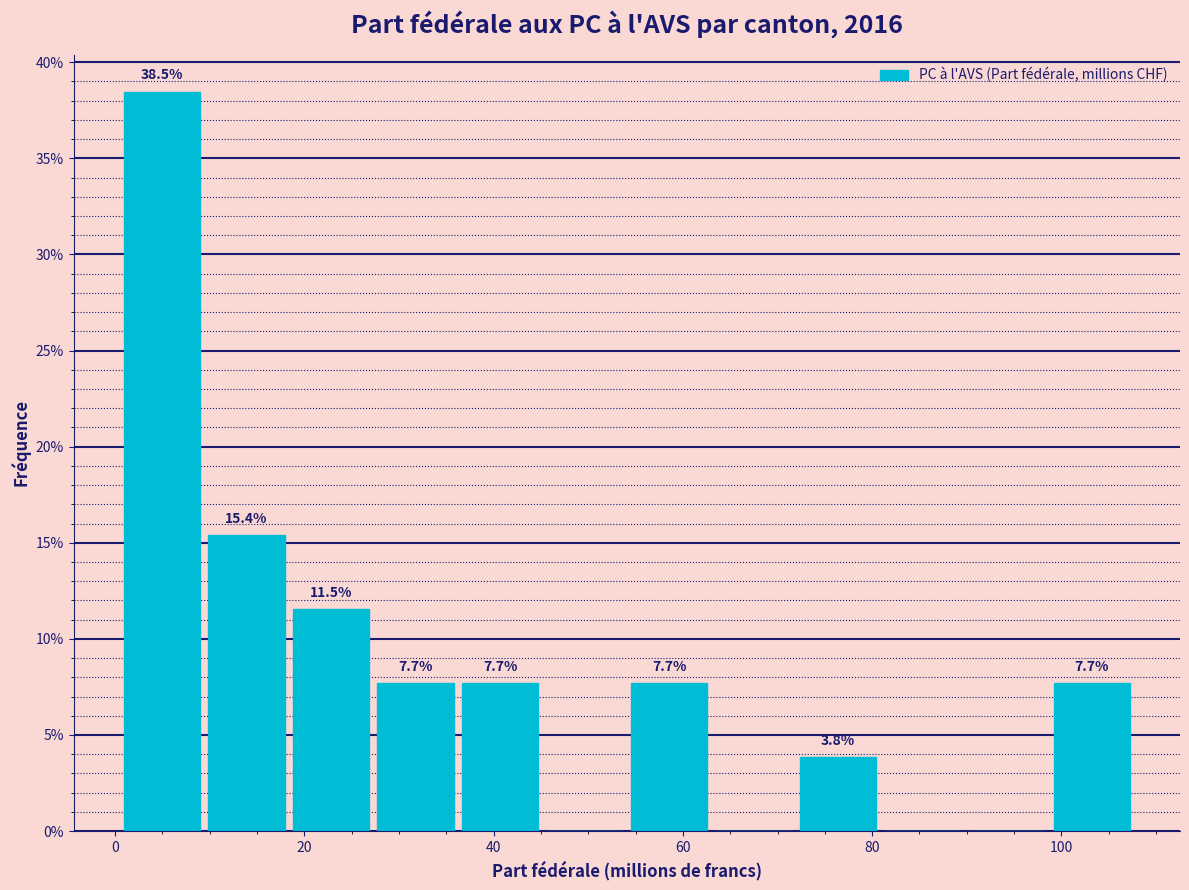

Over which range of the x-axis is the bar tallest?

0 to 10